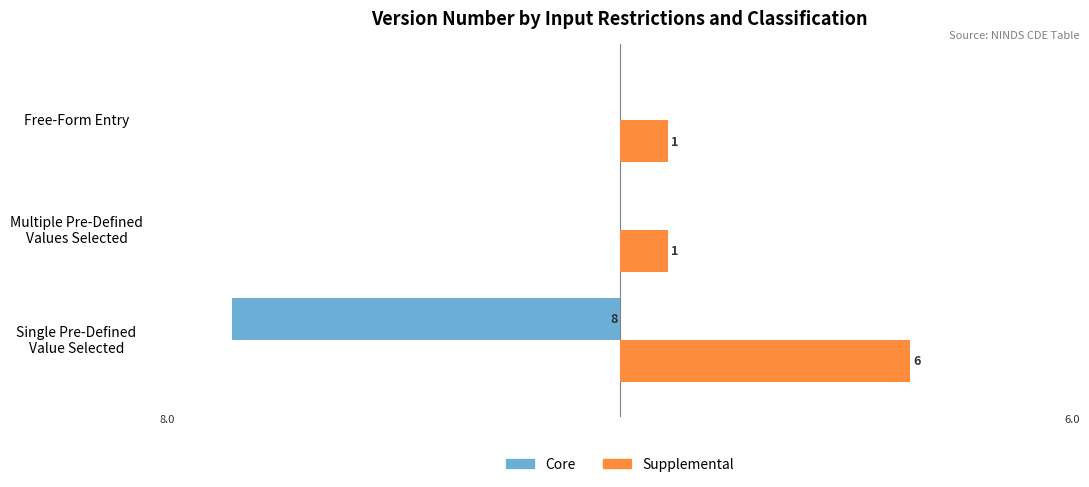

What is the sum of all Core values?

-8